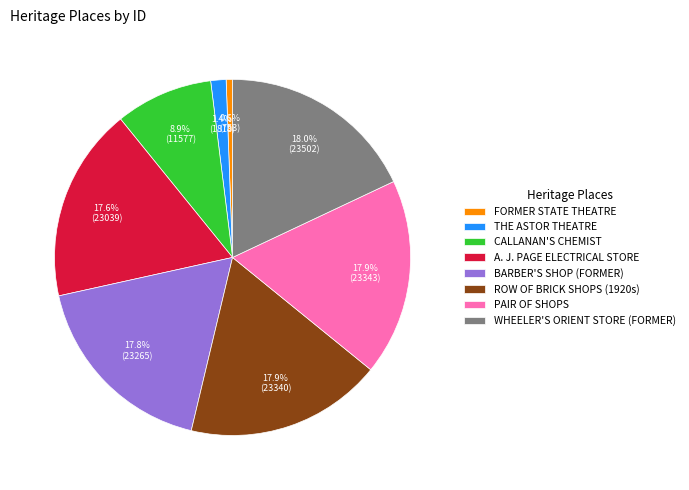

Which has a higher value, FORMER STATE THEATRE or CALLANAN'S CHEMIST?

CALLANAN'S CHEMIST